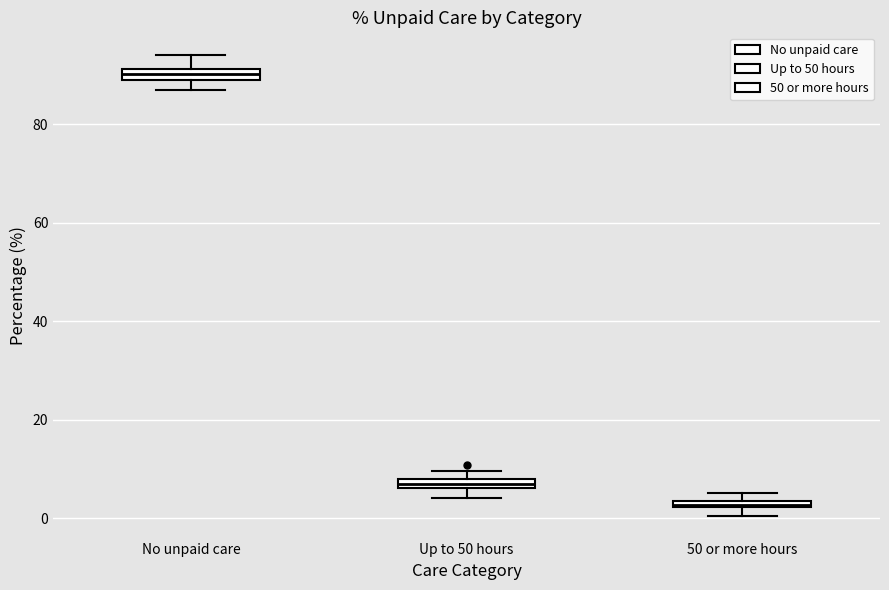

Which box has the highest median line?

No unpaid care